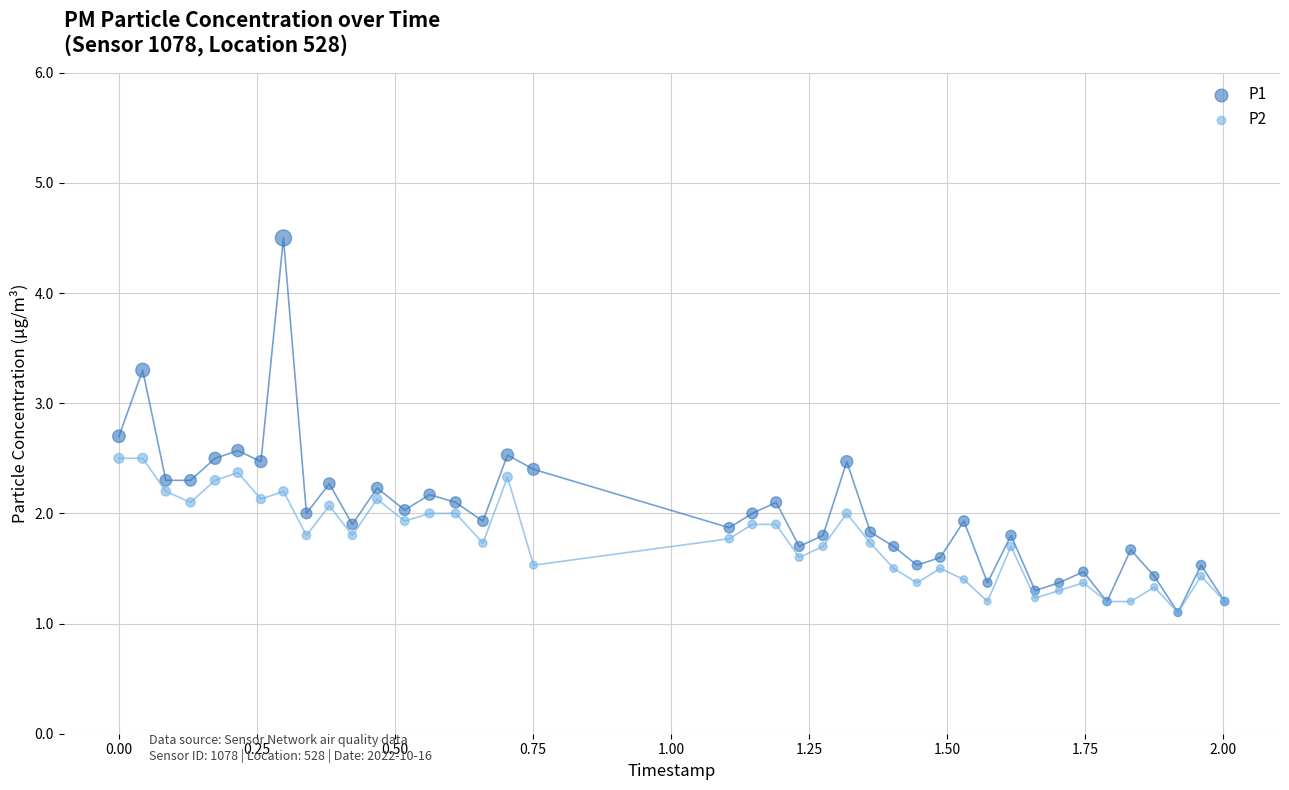

What are all the series names shown in the legend?

P1, P2